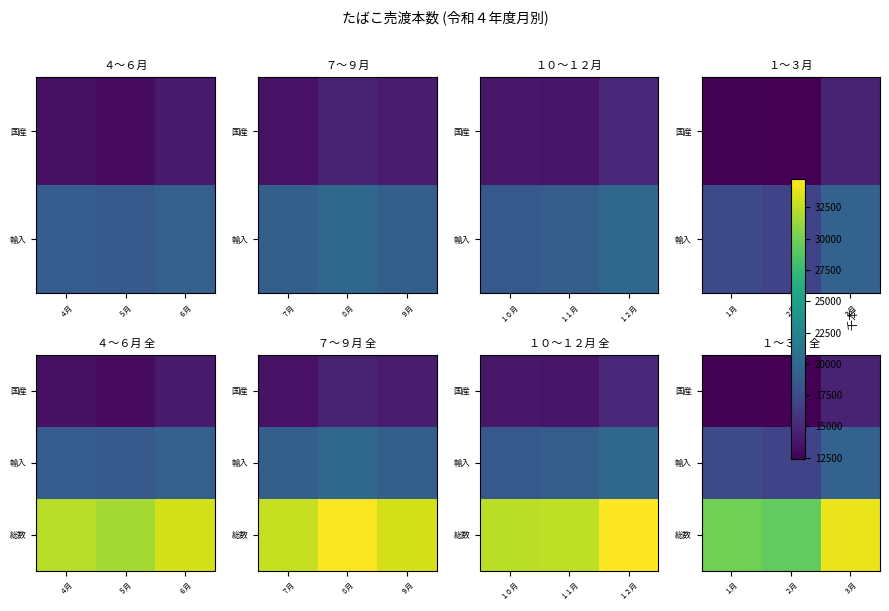

Where is 総数 nearest to the value 31735?

１月